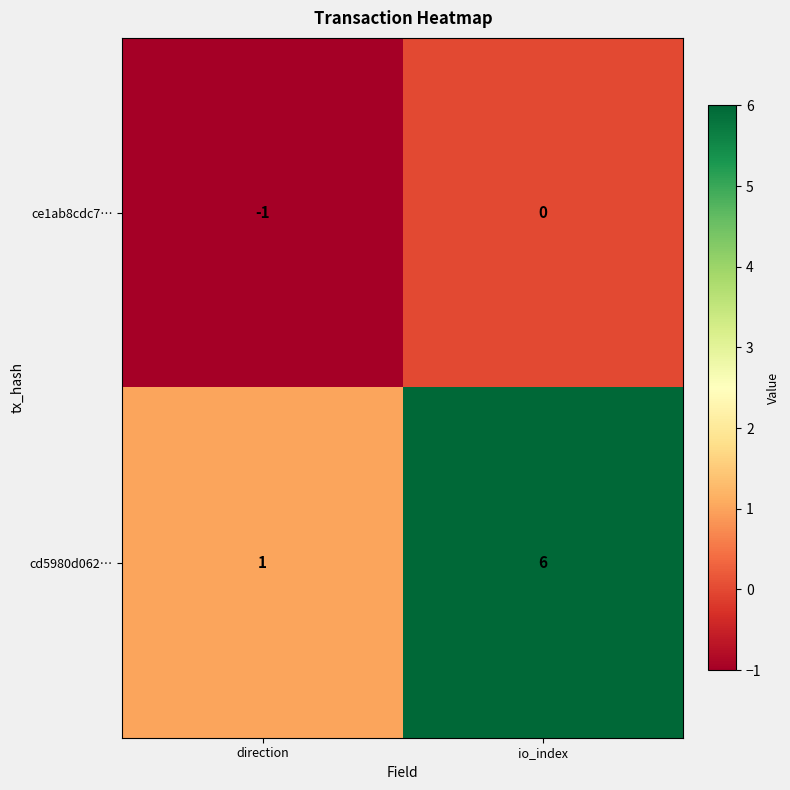

Between direction and io_index, which series saw the biggest shift?

cd5980d062…